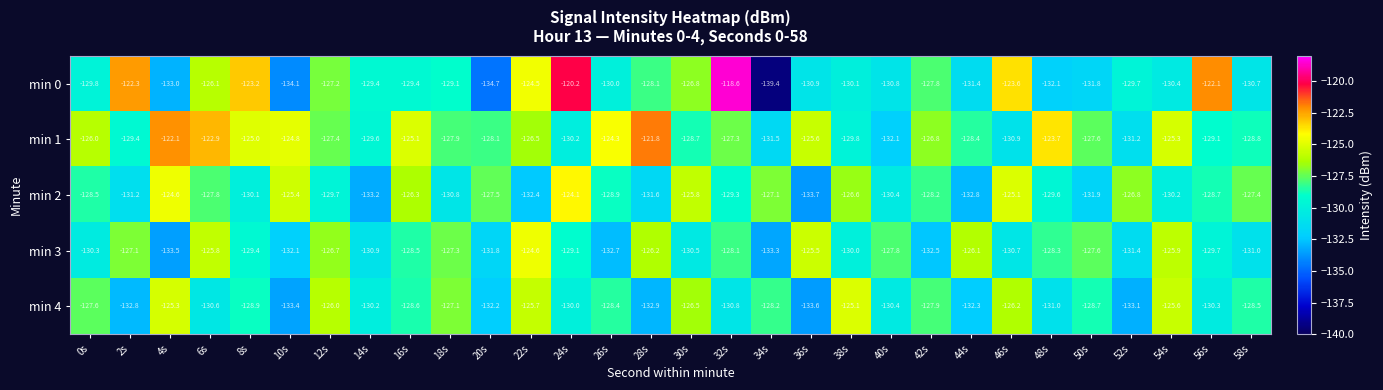

What is the total value across all series at 52s?

-652.2